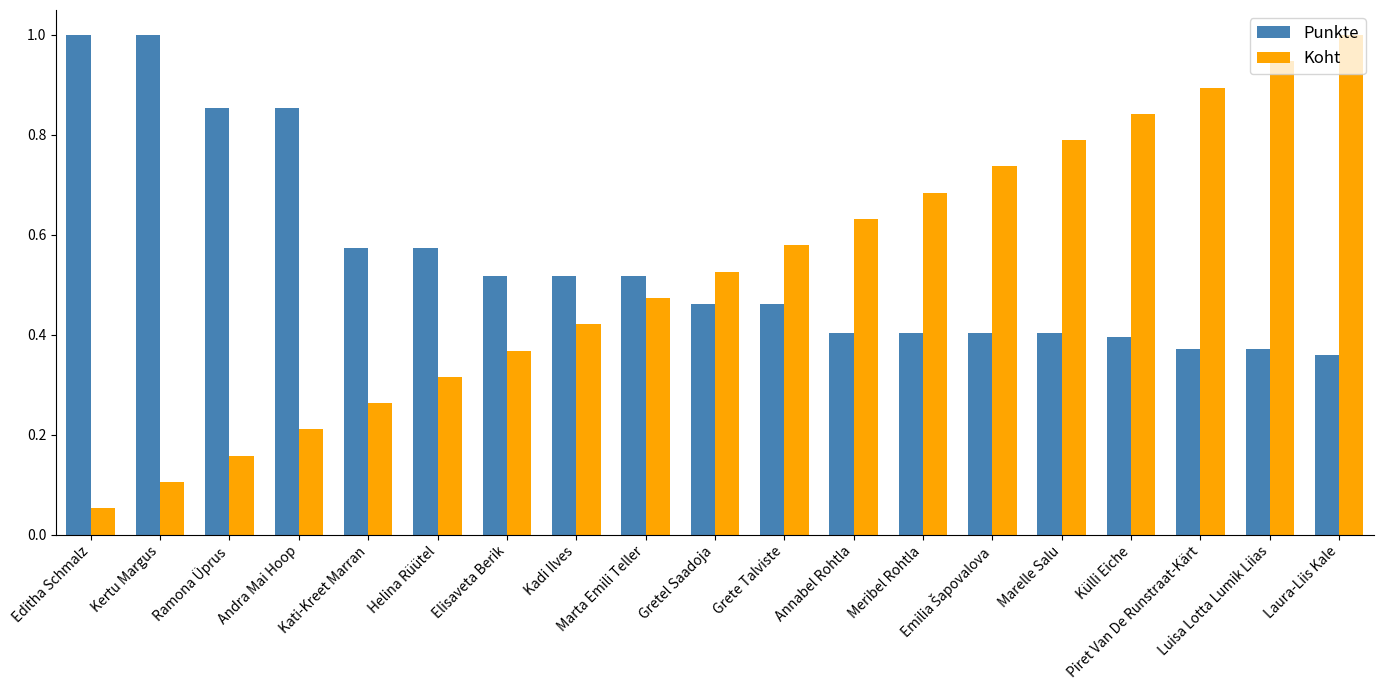

Which series has the largest range (max minus min)?

Koht